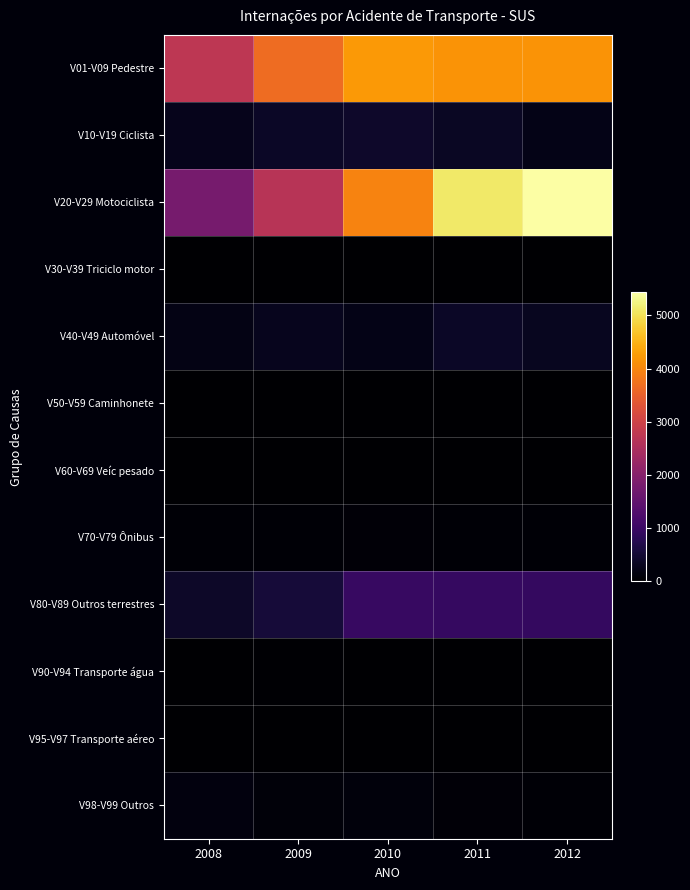

At how many categories does at least one series exceed 756?

5